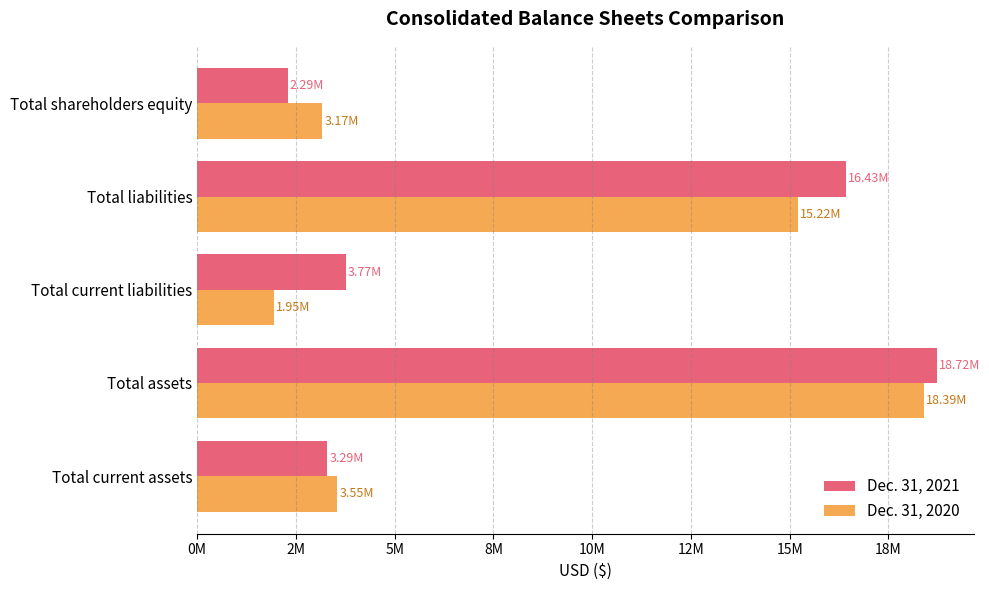

What are all the series names shown in the legend?

Dec. 31, 2021, Dec. 31, 2020